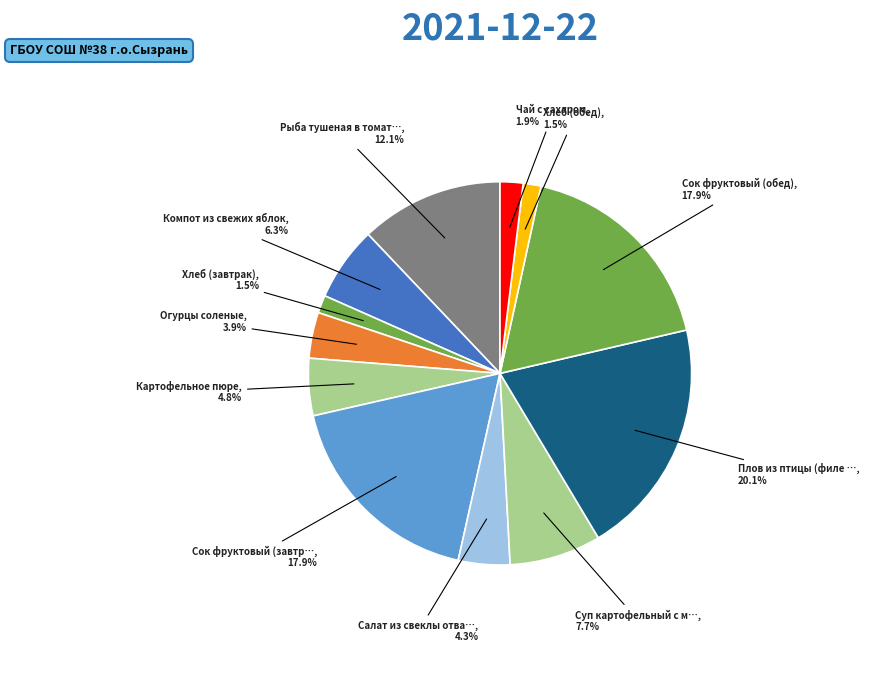

How many slices are in this pie chart?

12